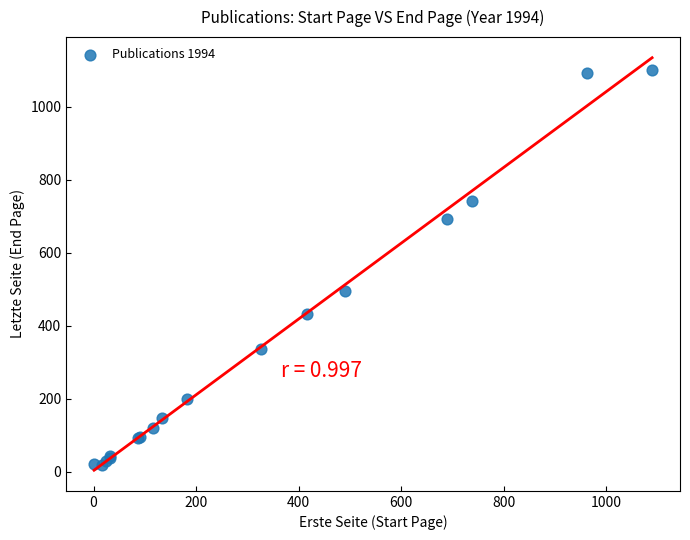

What Y value in the scatter plot is closest to 559?

495